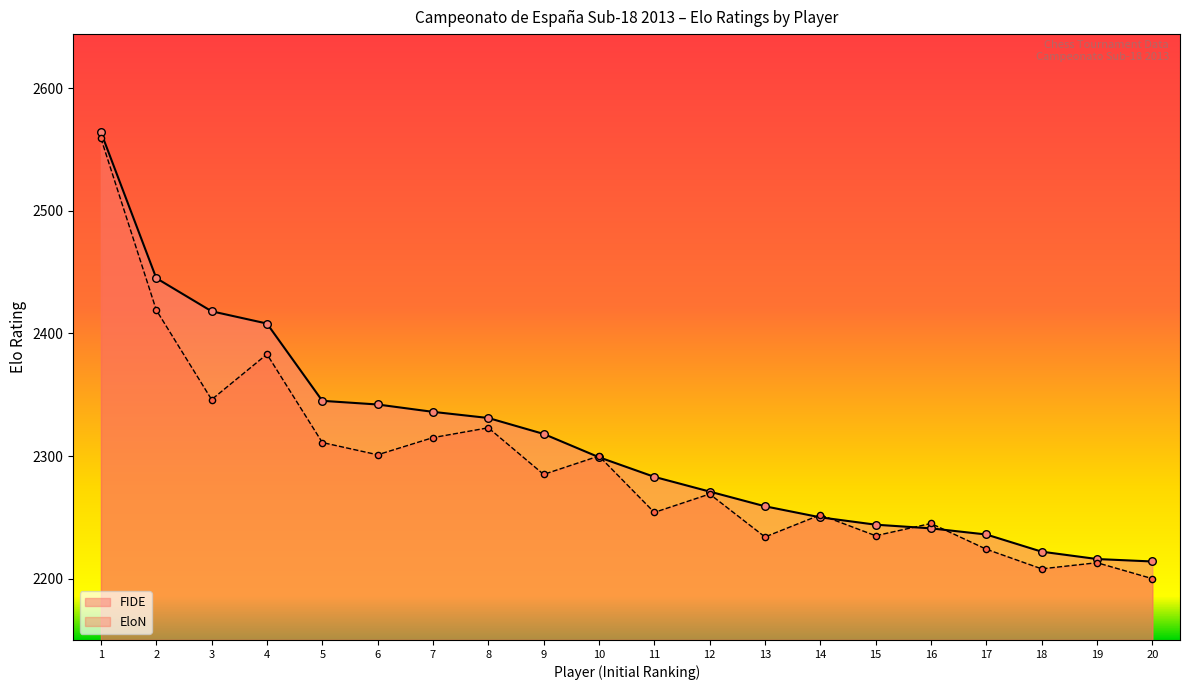

What is the total value across all series at 12?

4540